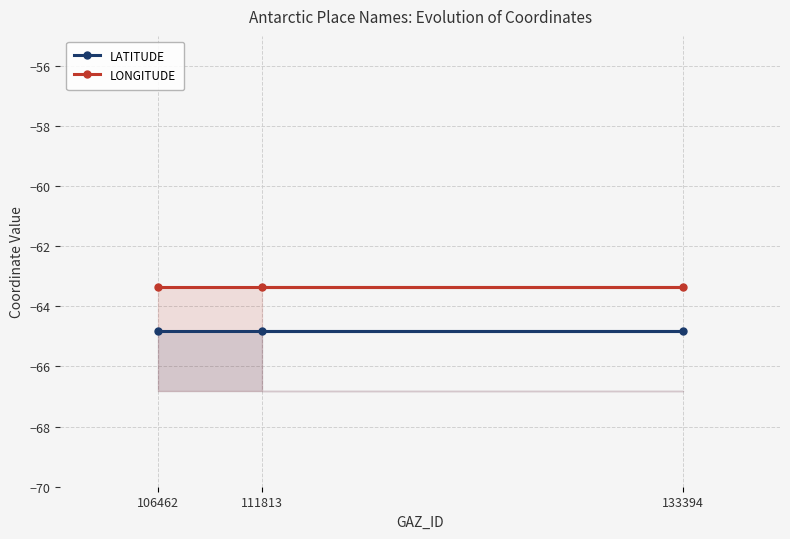

What is the difference between the highest and lowest values at 106462?

1.4